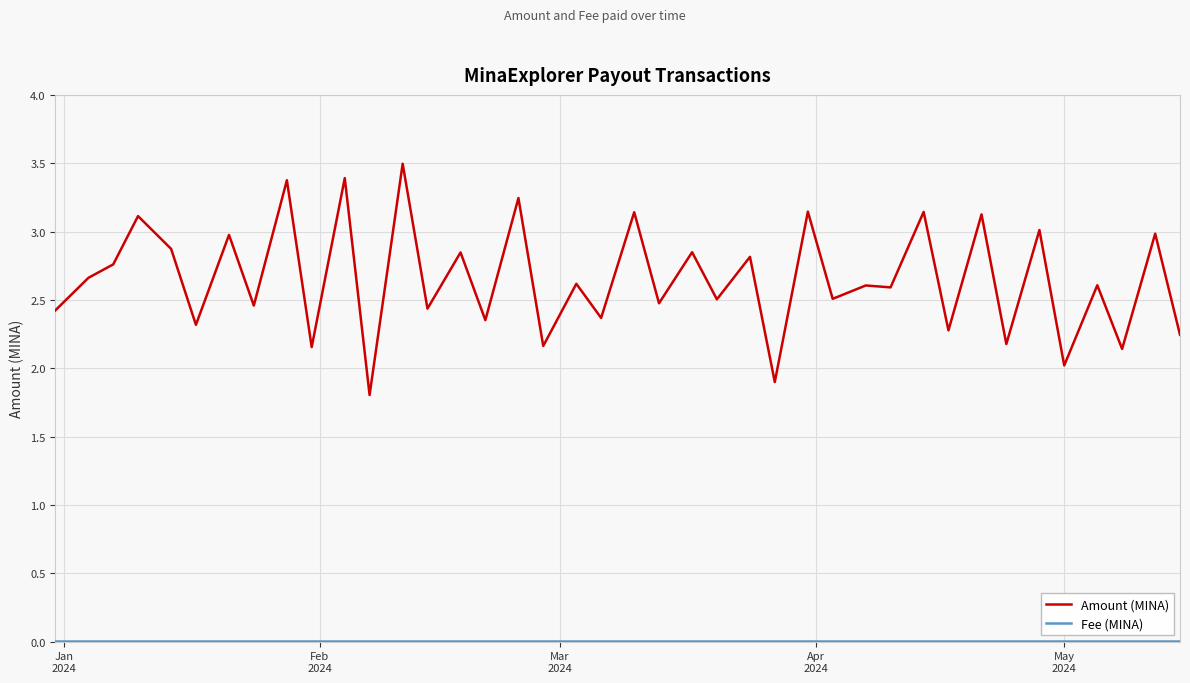

Which series has the largest range (max minus min)?

Amount (MINA)